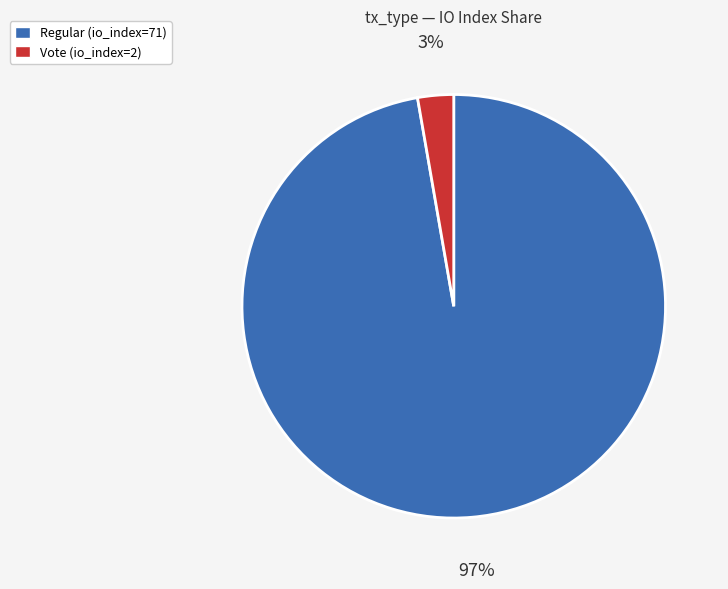

Rank the categories by value from lowest to highest.

Vote (io_index=2), Regular (io_index=71)